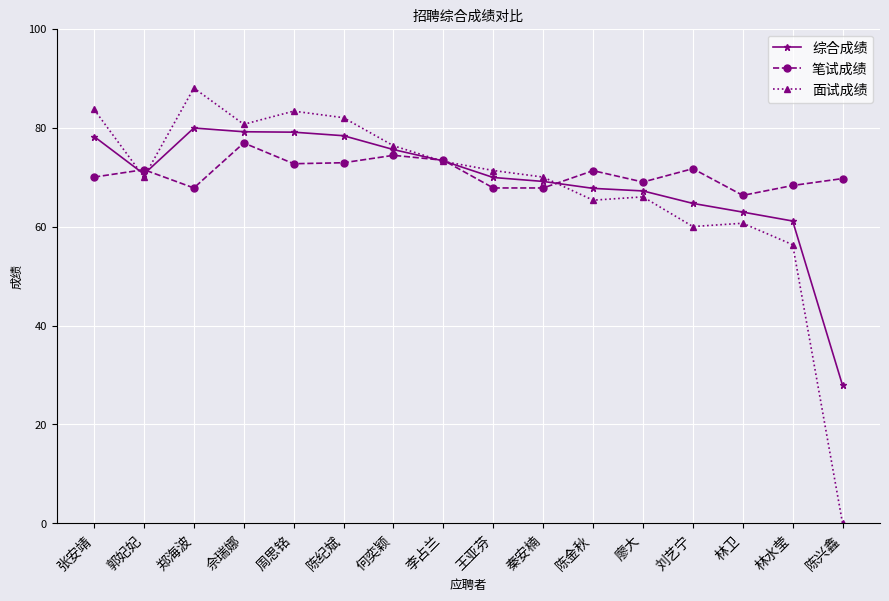

Rank the series by their average value, from lowest to highest.

面试成绩, 综合成绩, 笔试成绩